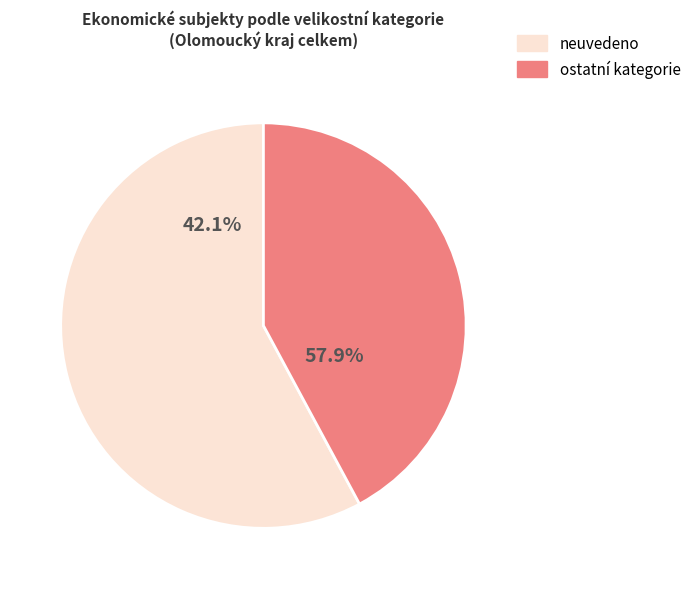

What is the largest slice in the pie chart?

neuvedeno